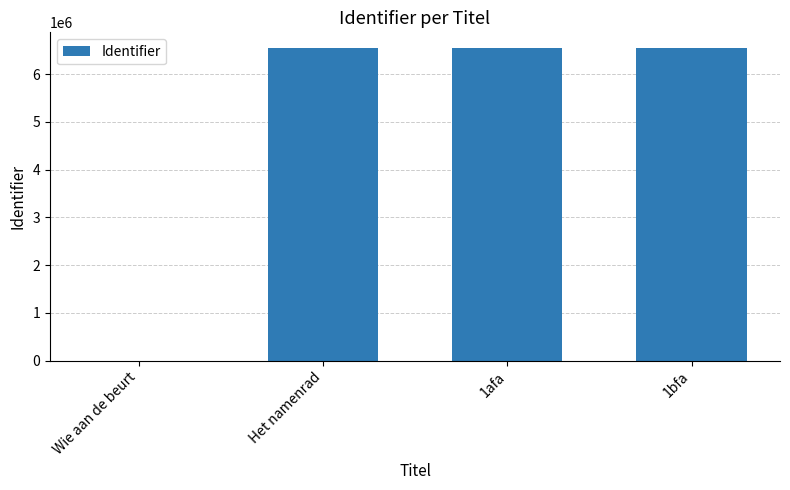

What is the ratio of the value at 1bfa to the value at 1afa?

1.0